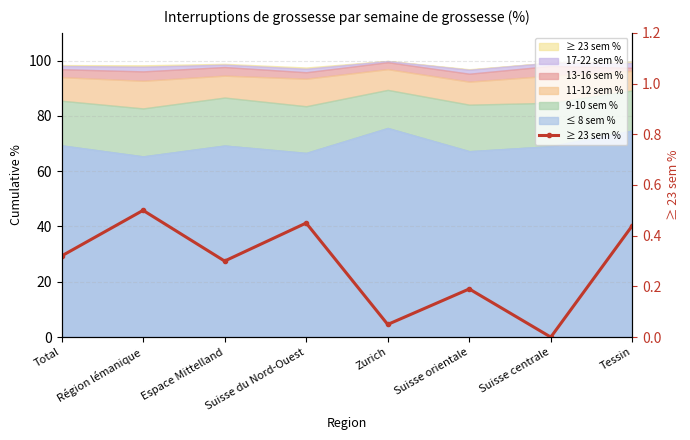

The chart shows a value of 0.4 at Tessin. True or false?

True